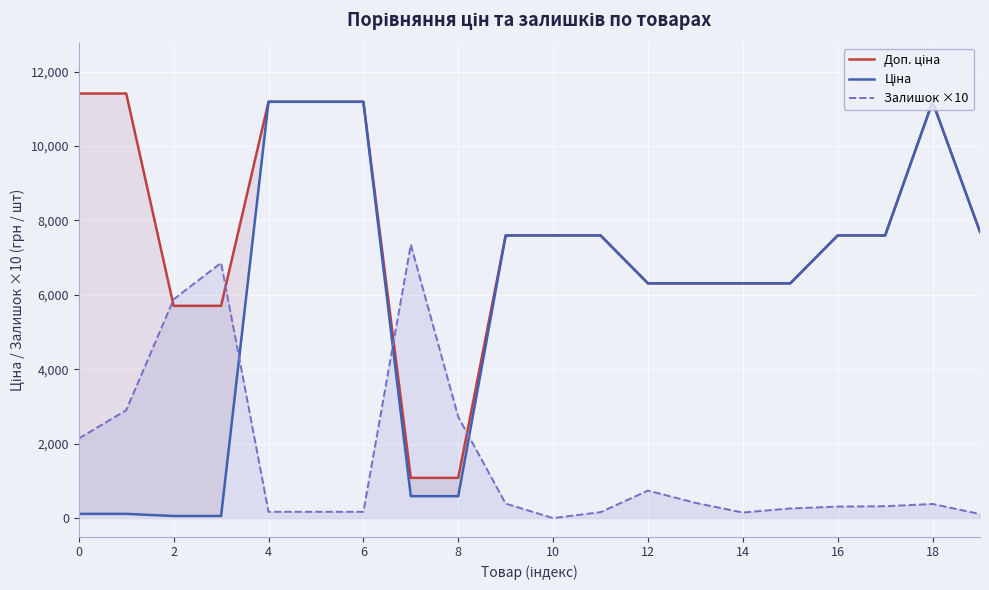

List the series in order of their overall mean, lowest first.

Залишок ×10, Ціна, Доп. ціна